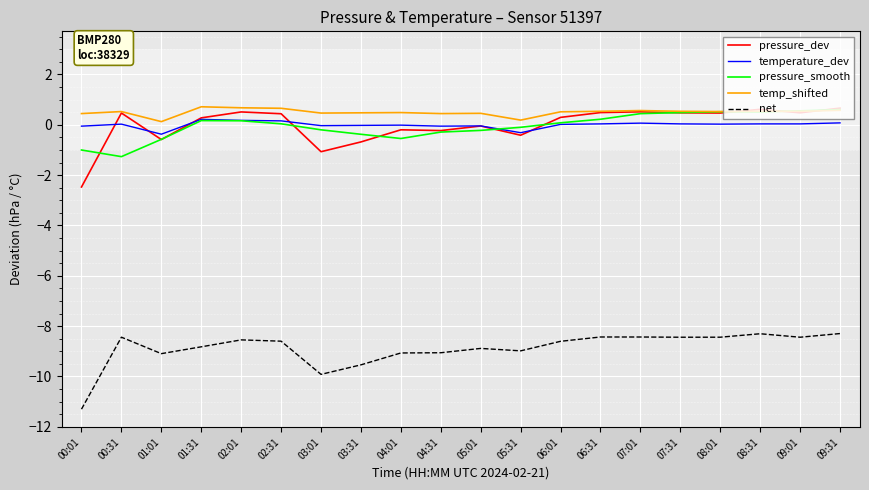

True or false: net and temperature_dev cross at least once.

False